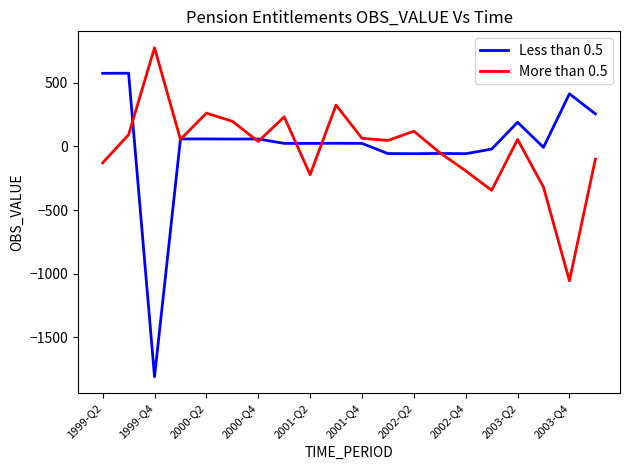

What are all the series names shown in the legend?

Less than 0.5, More than 0.5